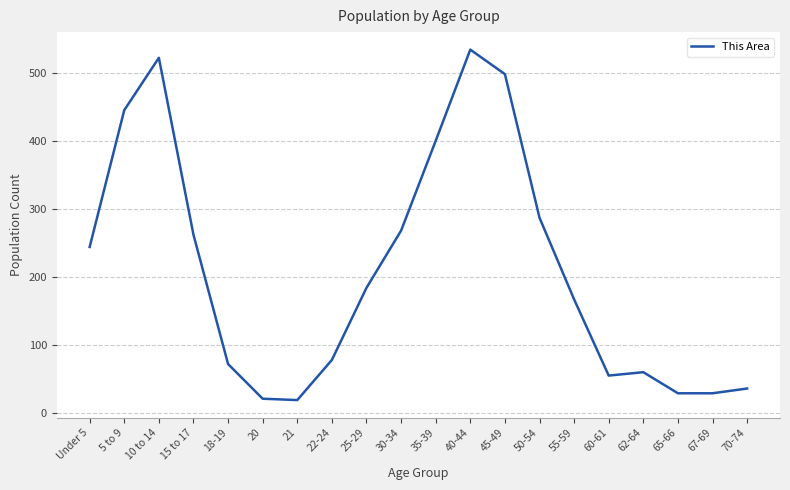

The chart shows a value of 29 at 67-69. True or false?

True